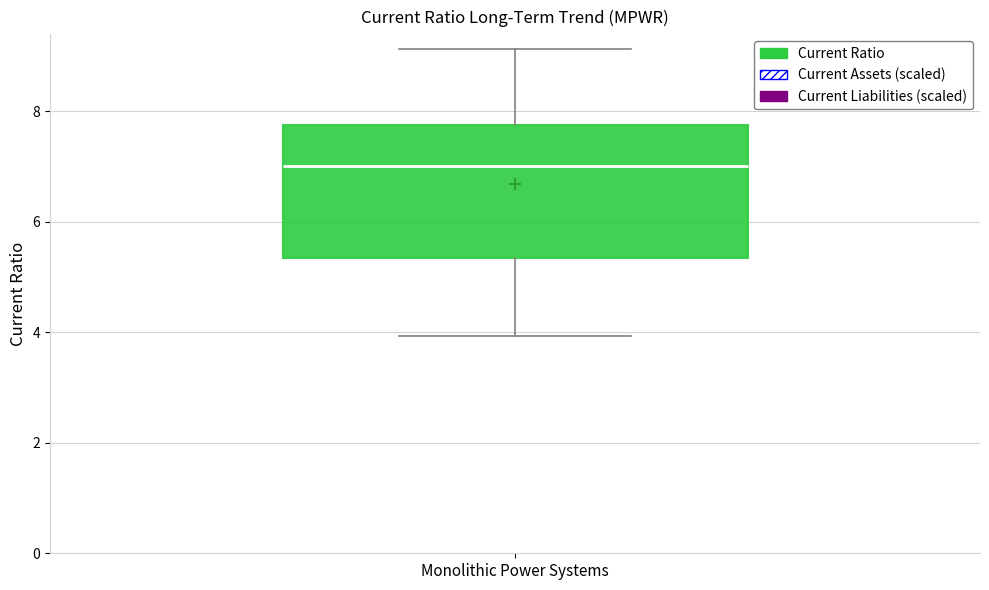

Where is the upper edge of the box for Monolithic Power Systems on the y-axis? The values are not printed on the chart, so give them approximately, as read against the axis.

7.8